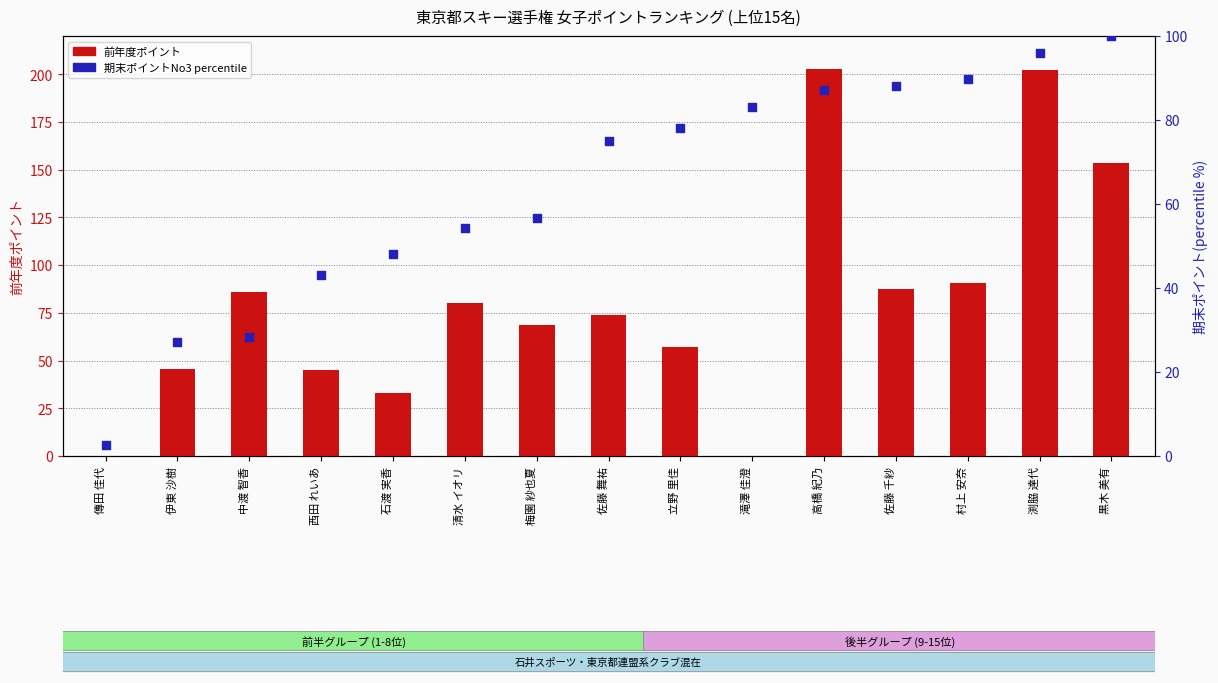

Which series has the largest total across all categories?

前年度ポイント